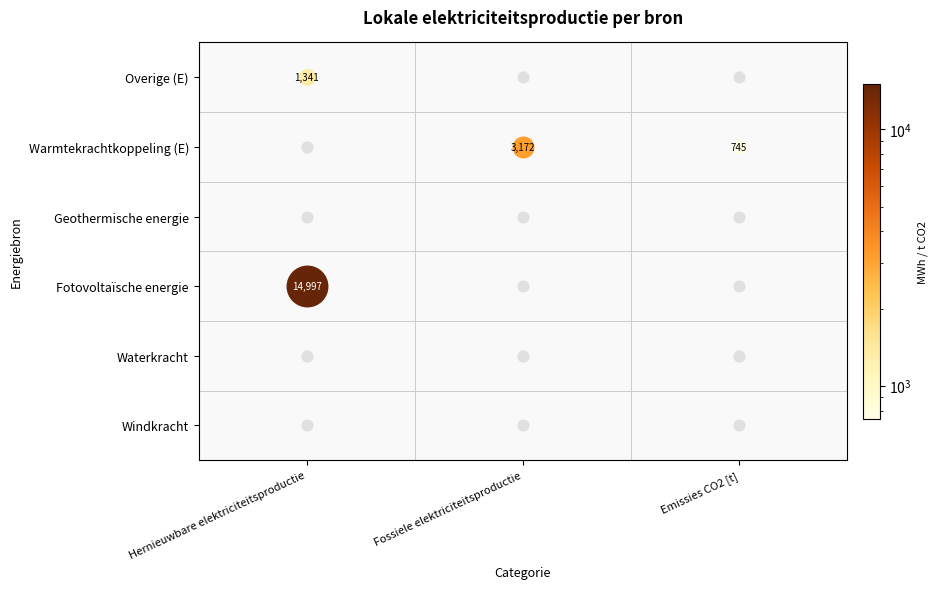

The Geothermische energie series shows 0.0 at 2. True or false?

True